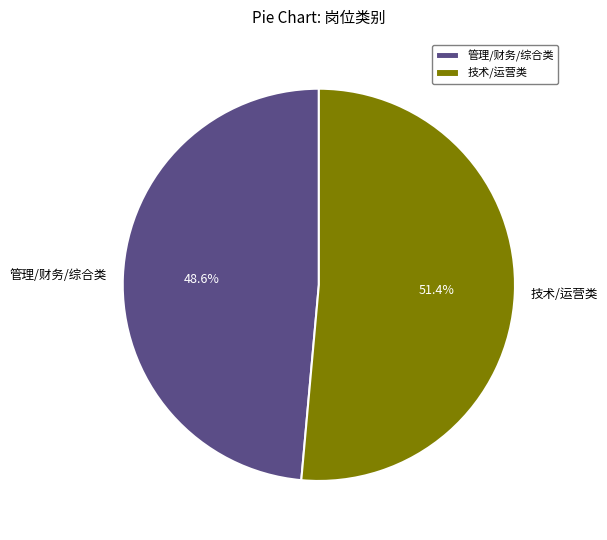

Is there a majority slice in this chart?

Yes